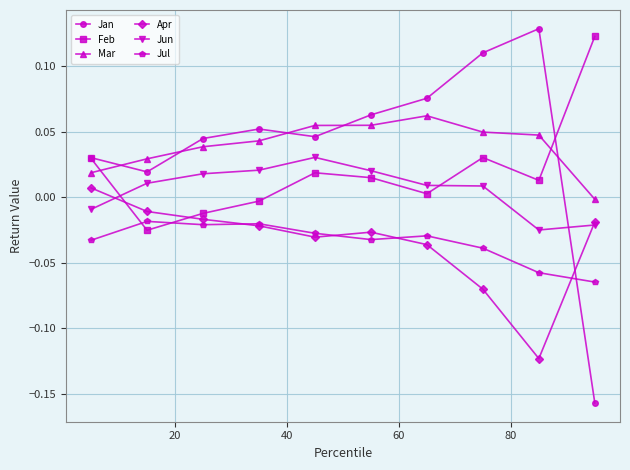

After their last crossing, which series has the higher values: Mar or Jan?

Mar